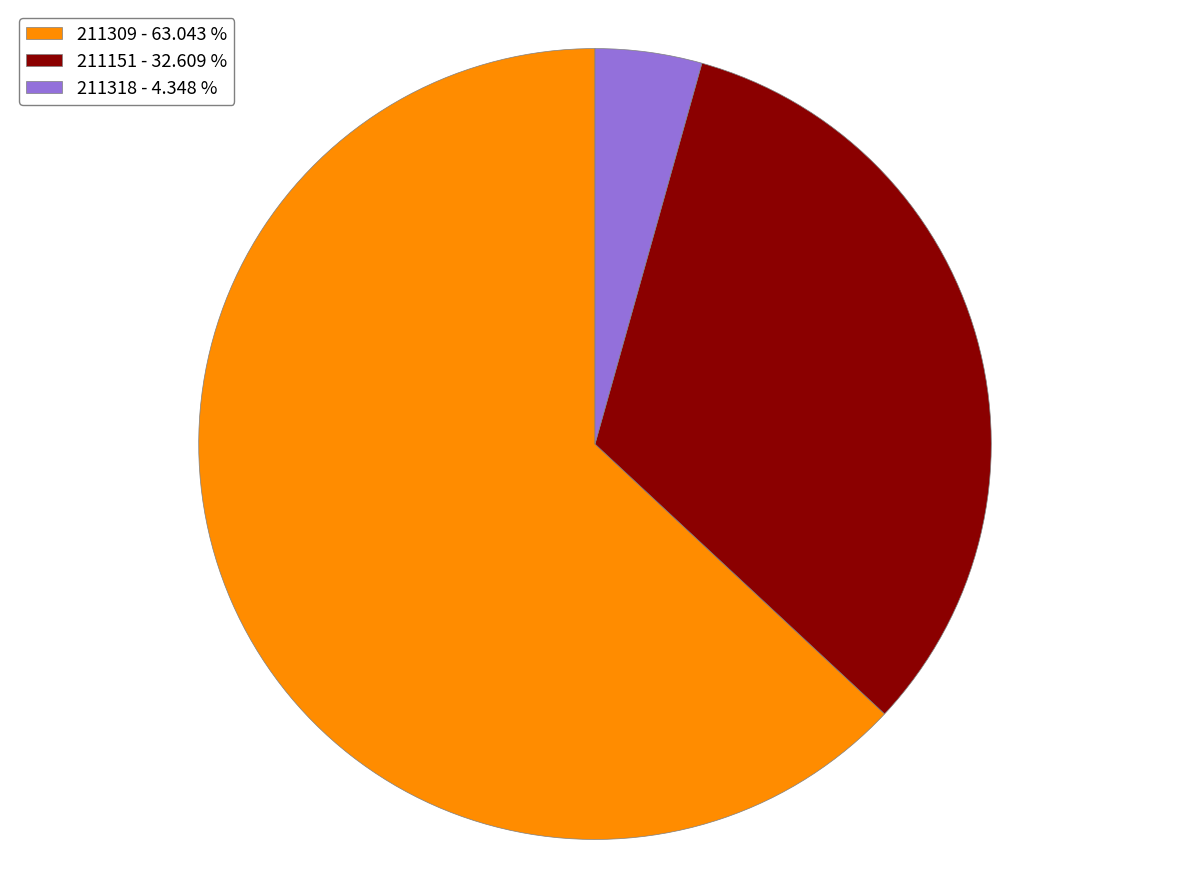

Is the sum of 211309 - 63.043 % and 211151 - 32.609 % greater than half?

Yes